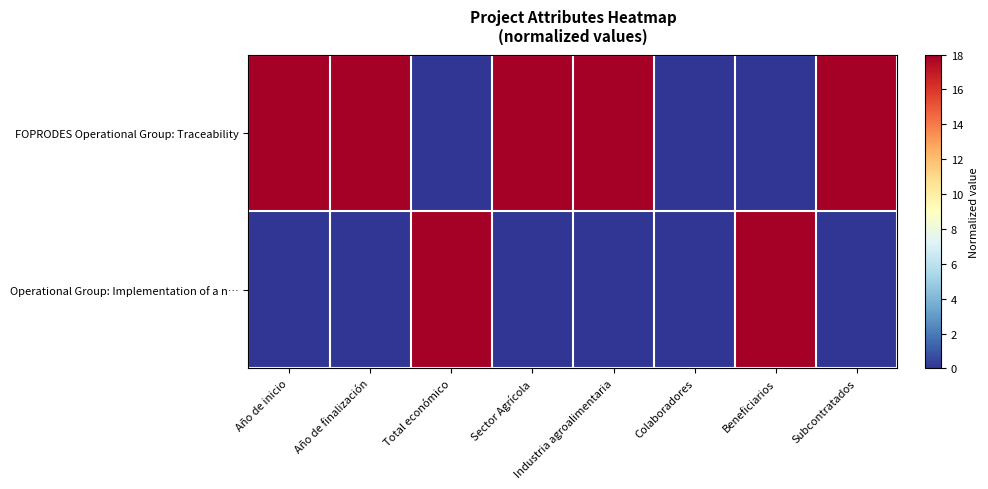

Reading left to right, what are all the values shown in this chart?

FOPRODES Operational Group: Traceability: Año de inicio=18	Año de finalización=18	Total económico=0	Sector Agrícola=18	Industria agroalimentaria=18	Colaboradores=0	Beneficiarios=0	Subcontratados=18
Operational Group: Implementation of a n…: Año de inicio=0	Año de finalización=0	Total económico=18	Sector Agrícola=0	Industria agroalimentaria=0	Colaboradores=0	Beneficiarios=18	Subcontratados=0